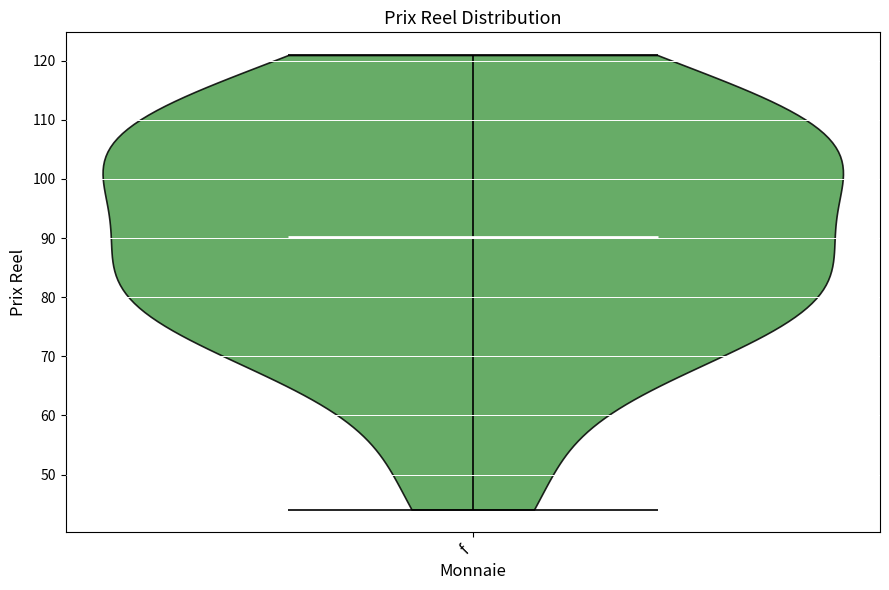

Read this violin plot against the y-axis: where its median line is, and the lowest and highest points the violin reaches. The values are not printed on the chart, so give them approximately, as read against the axis.

median line 90, lowest point 44, highest point 121